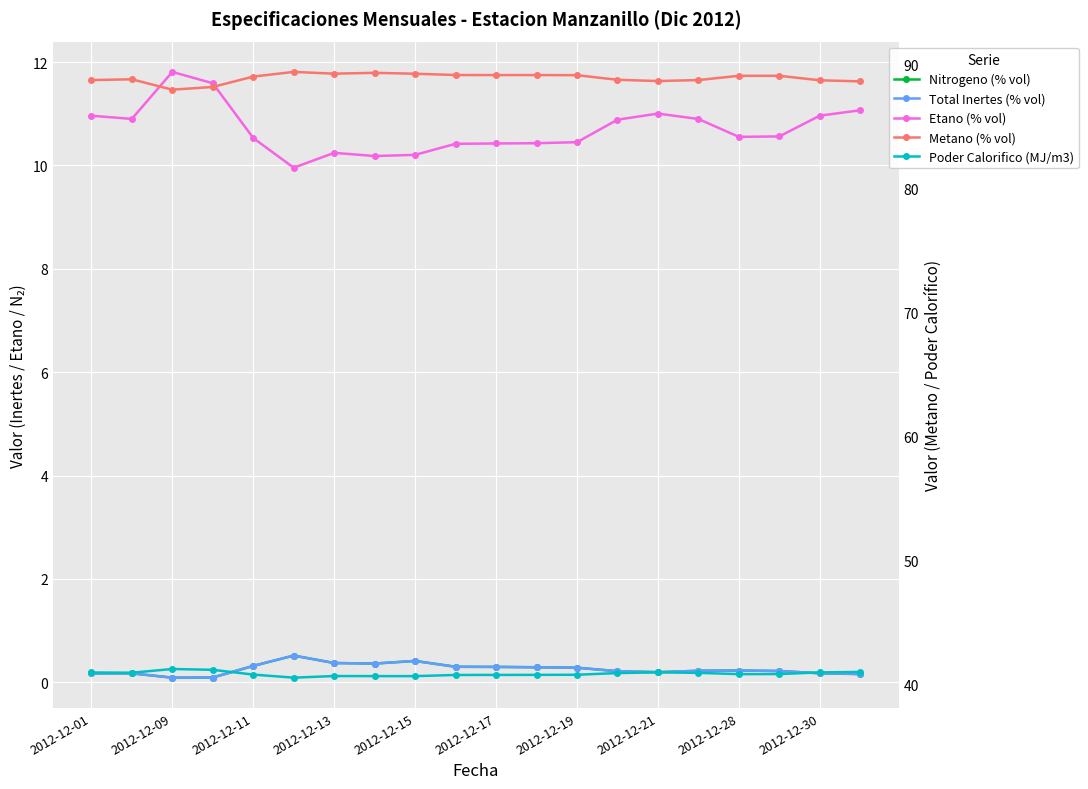

How many distinct data groups are displayed?

5